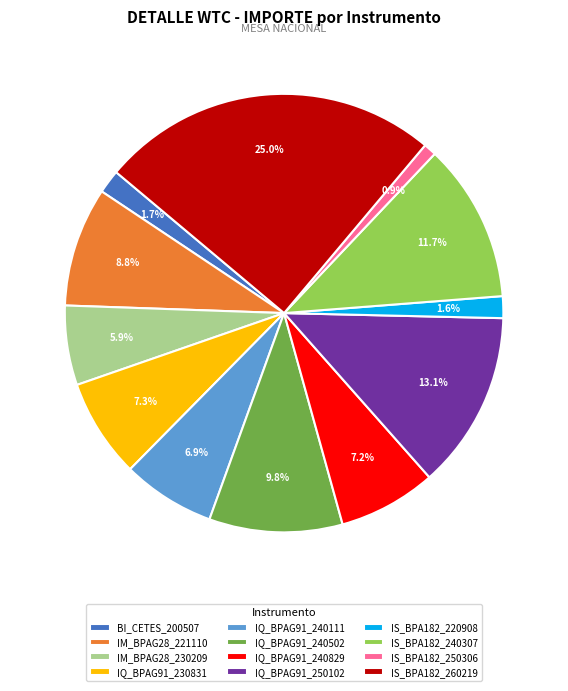

What portion of the pie excludes IM_BPAG28_230209?

94.1%